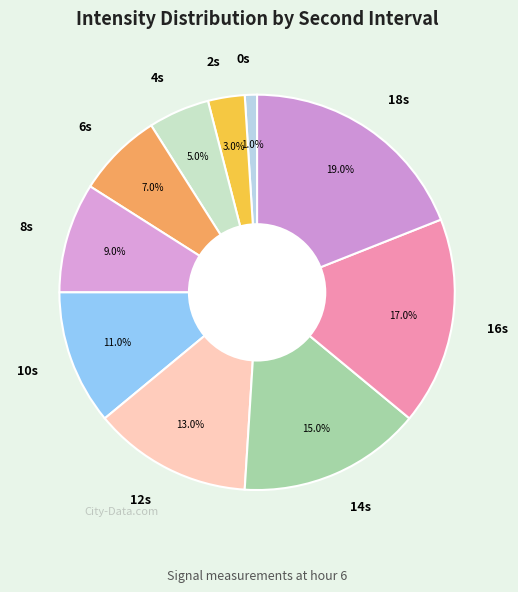

To the nearest percent, what is the average slice percentage?

10%